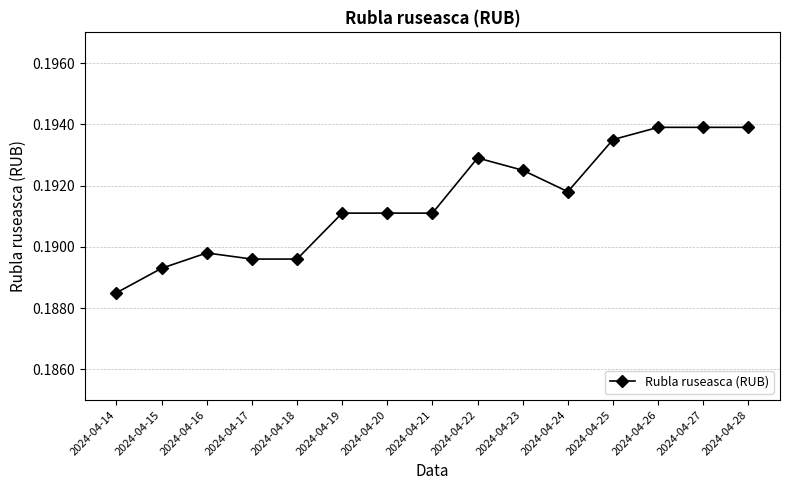

What is the sum of all values?

2.9